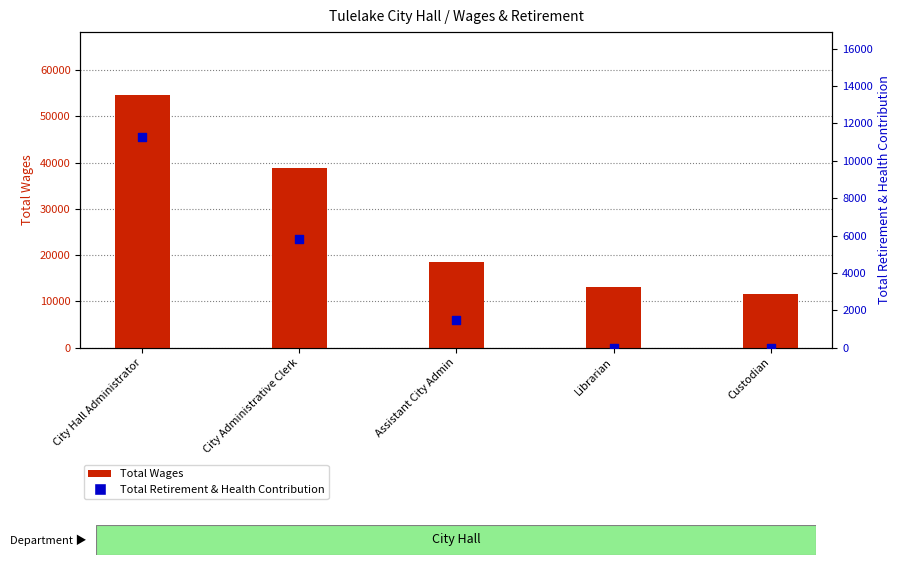

What are all the series names shown in the legend?

Total Wages, Total Retirement & Health Contribution